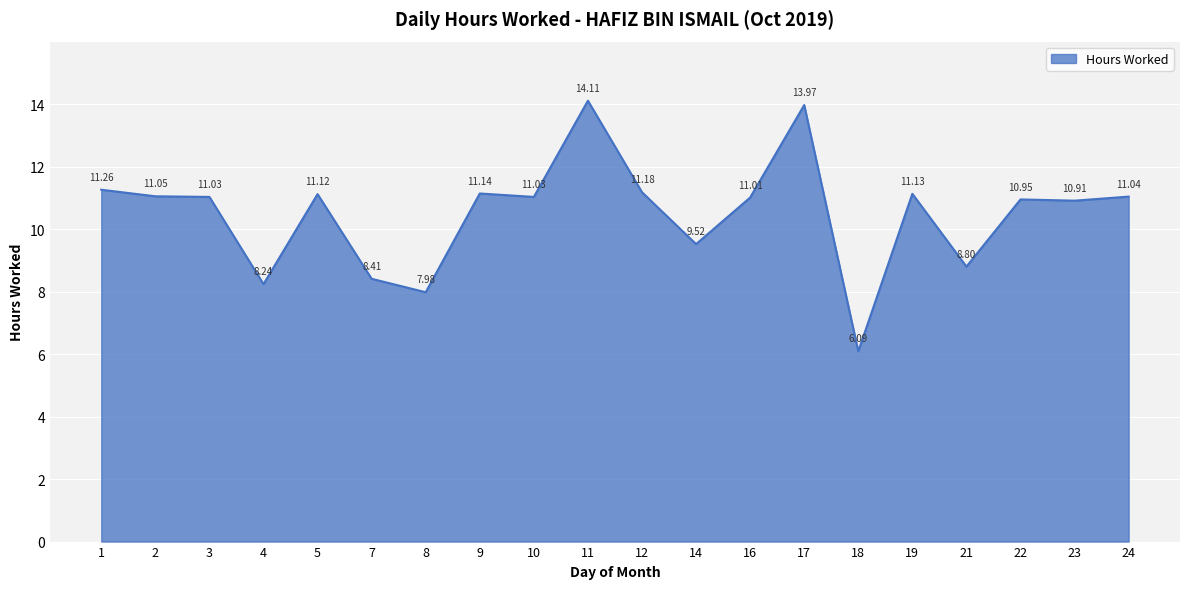

What is the sum of all values?

210.0